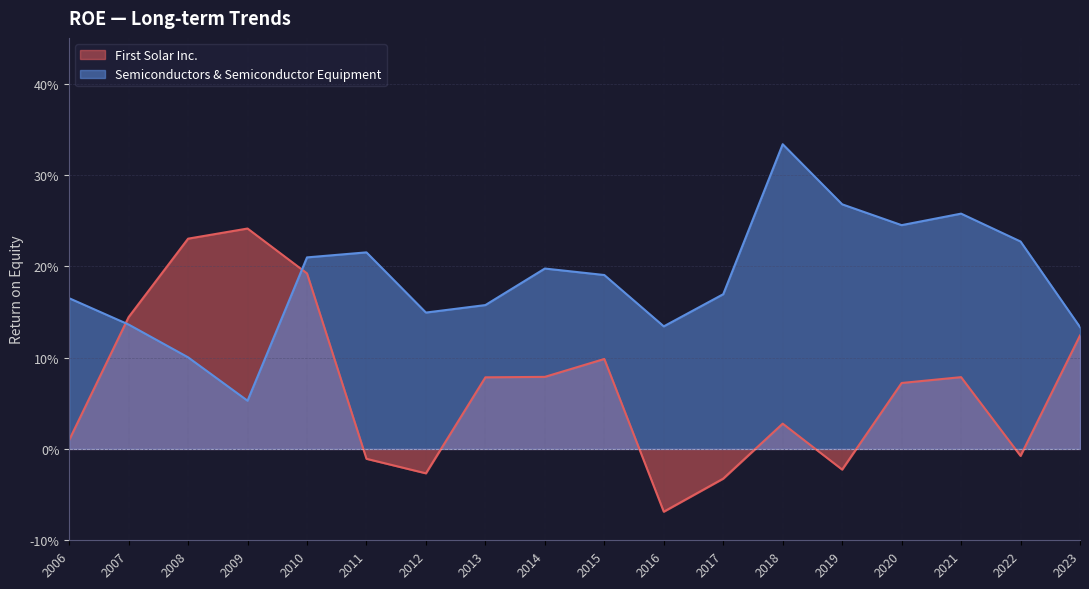

How many values in First Solar Inc. are below zero?

6